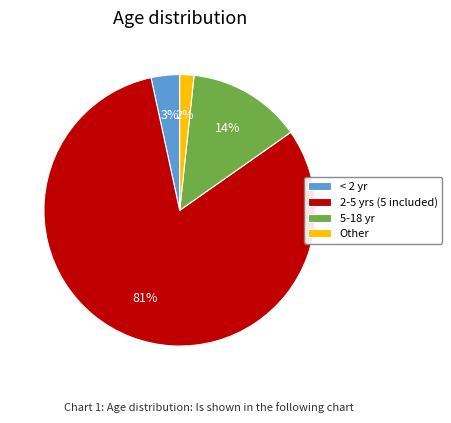

The 5-18 yr slice represents 21% of the pie. True or false?

False